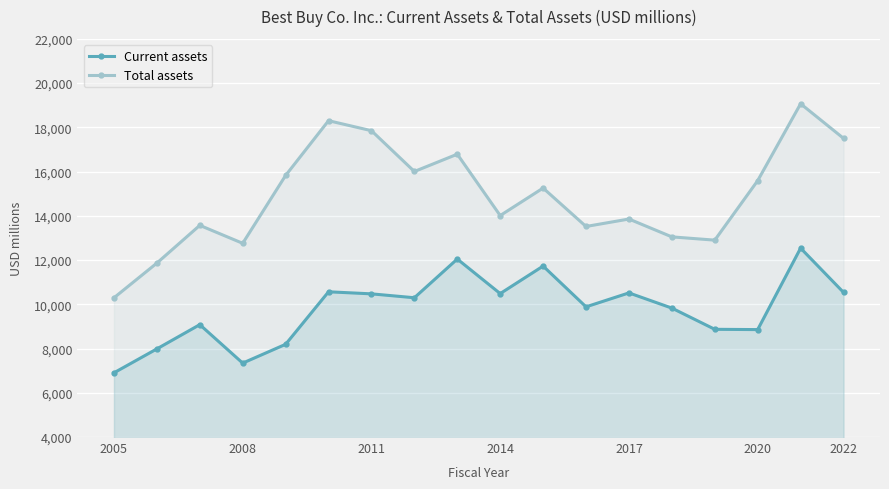

At how many categories does at least one series exceed 8516?

18